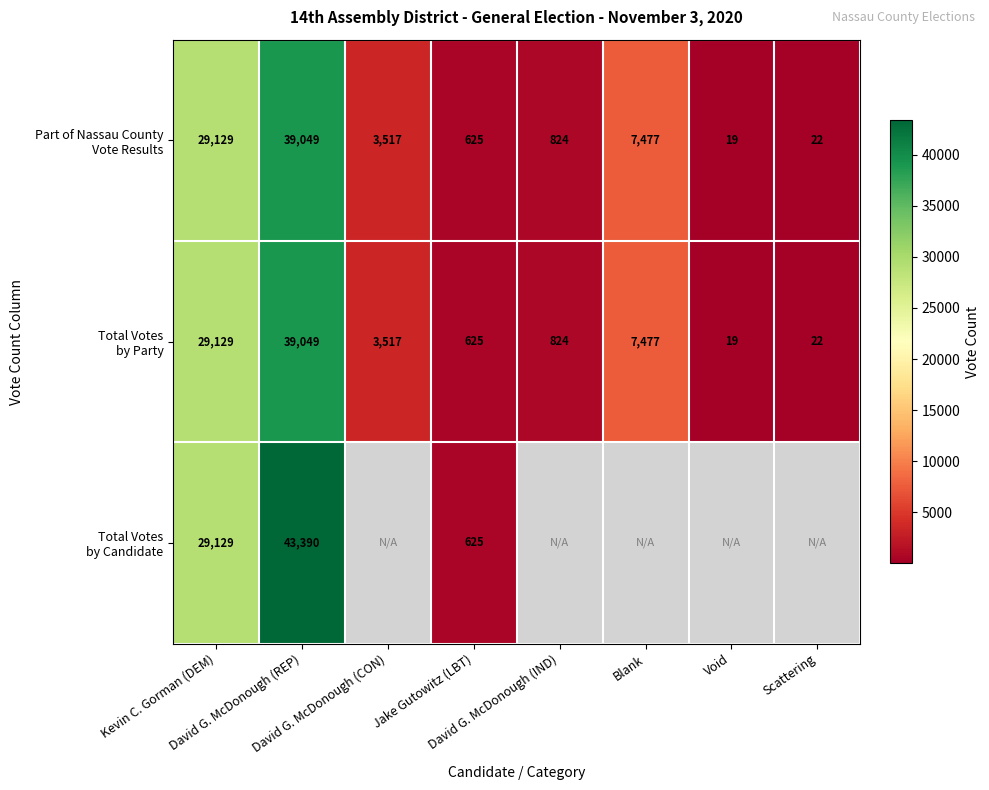

What is the approximate value of Part of Nassau County Vote Results at Blank?

7477.0